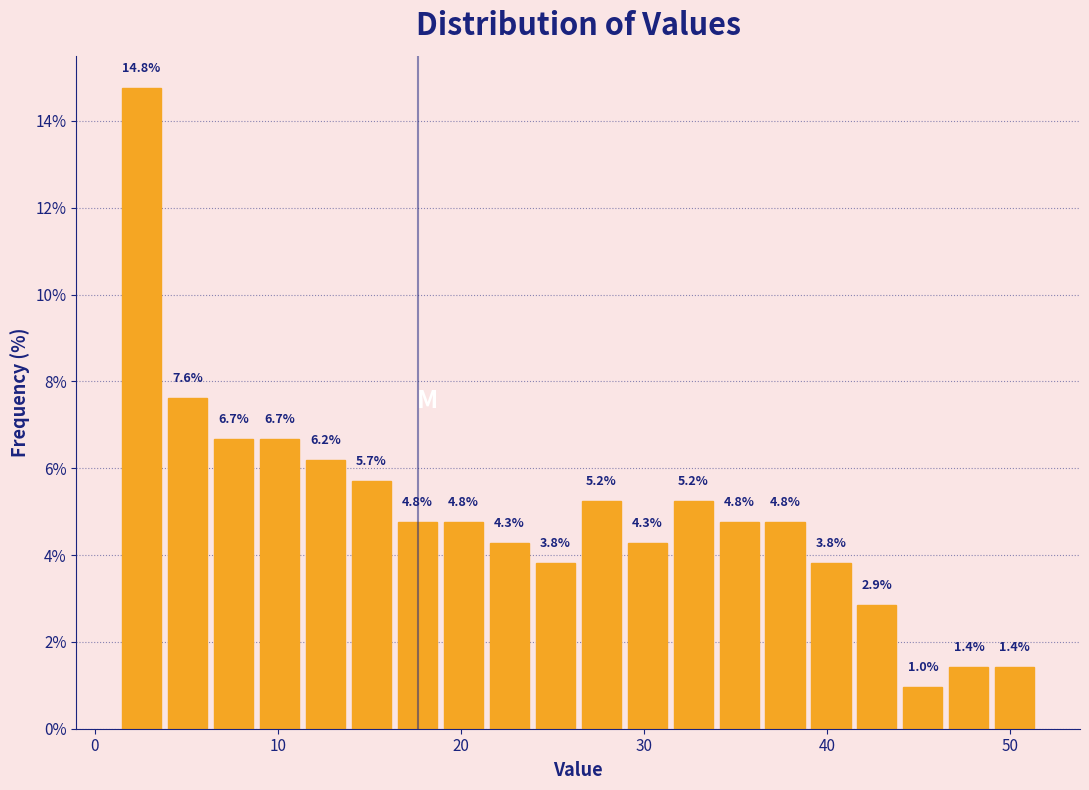

Around what value on the x-axis is the tallest bar? Give the approximate position of its centre, as read against the axis.

3